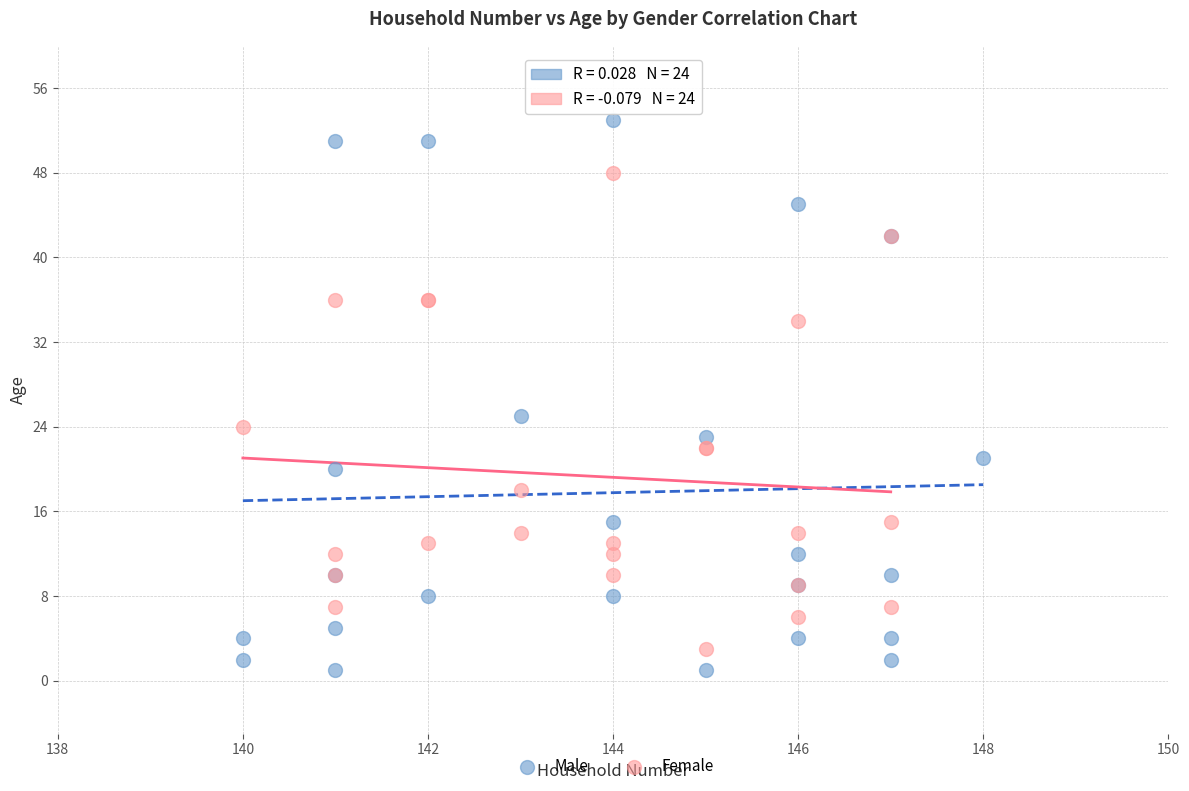

Which series has the widest spread of Y values?

Male